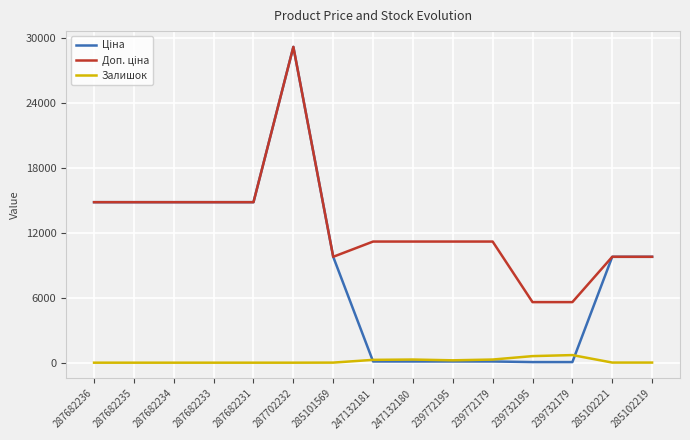

Is it true that Залишок equals 606.0 at 239732195?

True